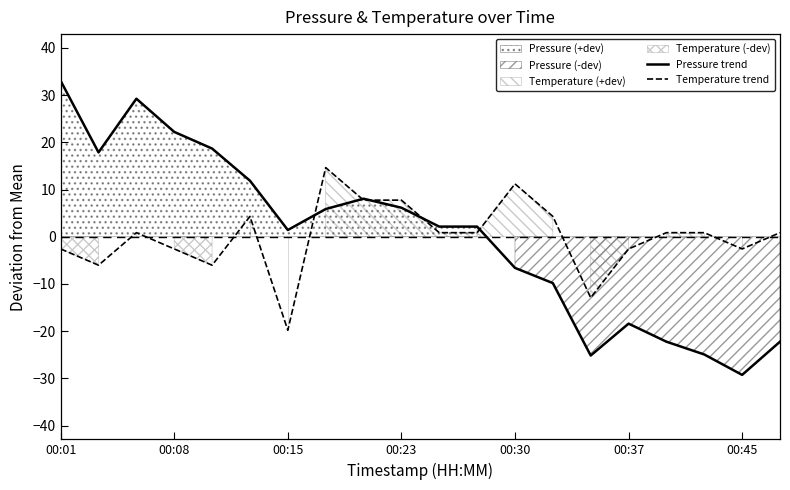

True or false: Pressure trend has a value of -29.3 at 00:45.

True